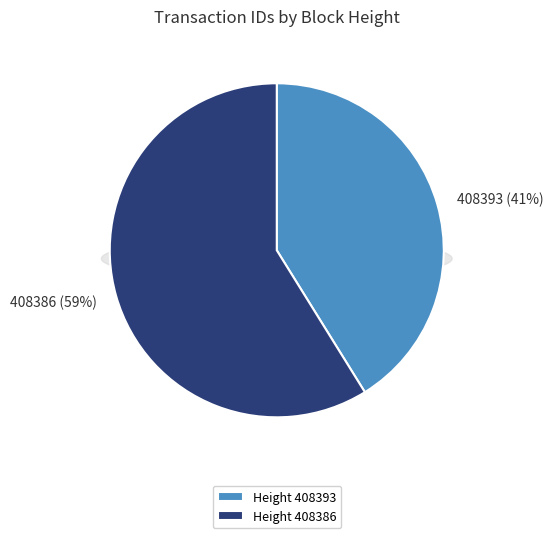

Is there any slice that represents more than half of the pie?

Yes